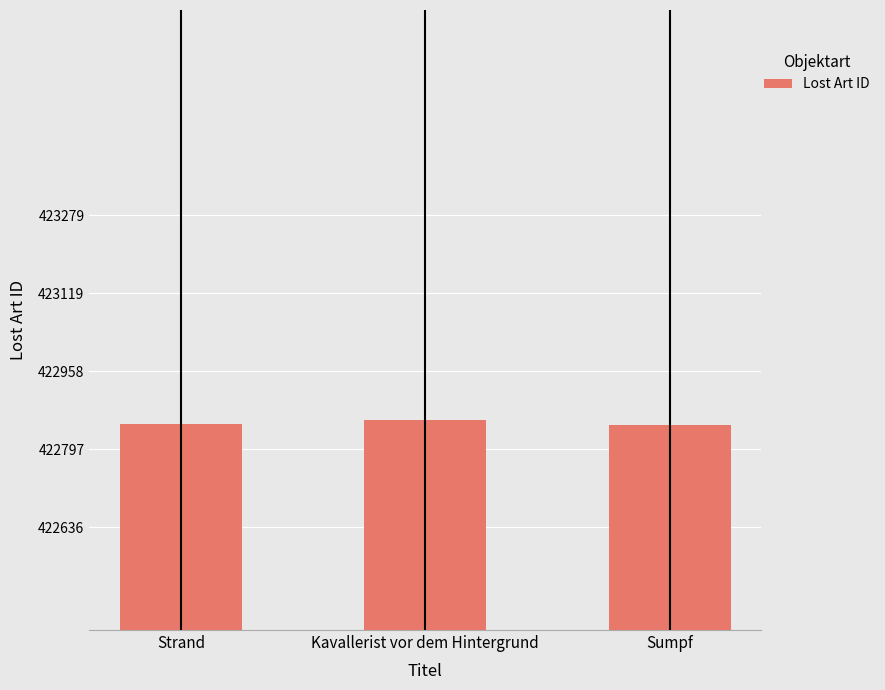

What is the label of the 3rd bar from the left?

Sumpf